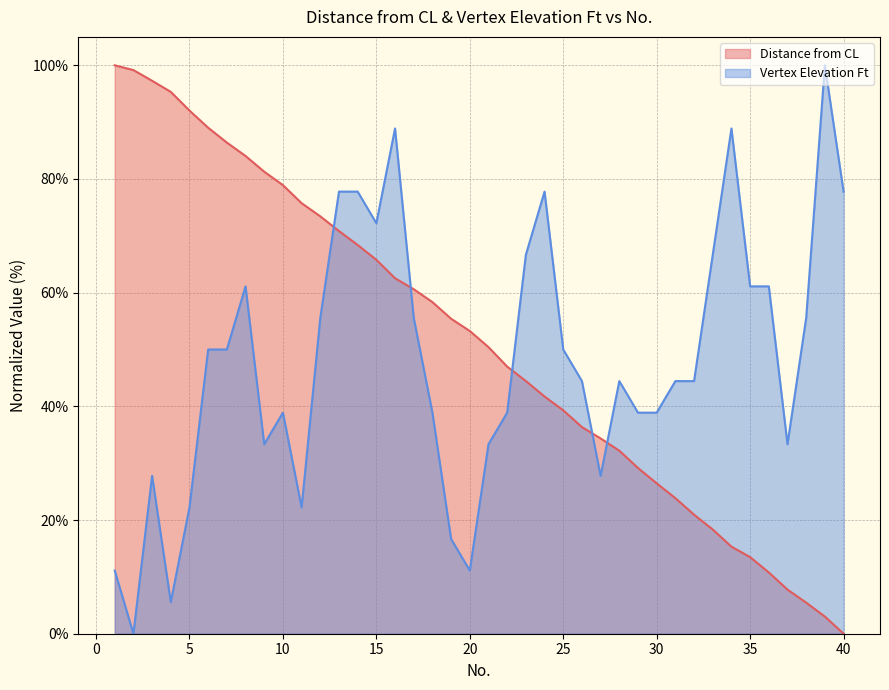

At which category does the chart reach its minimum across all series?

40